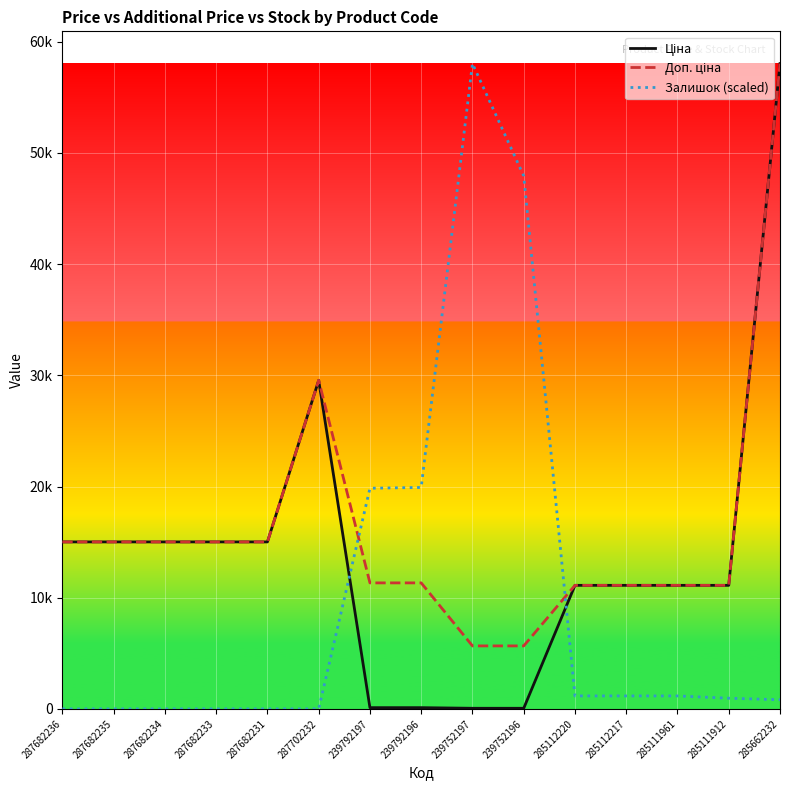

The Доп. ціна series shows 15019.2 at 287682231. True or false?

True